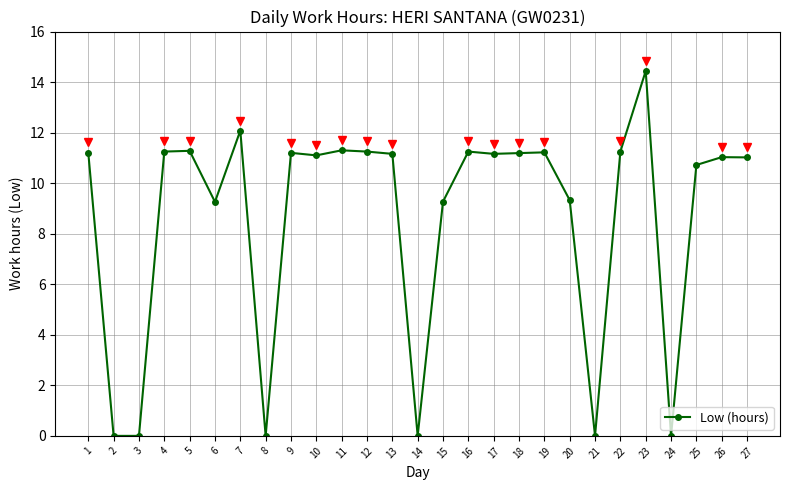

At which label does the data first exceed 11?

1